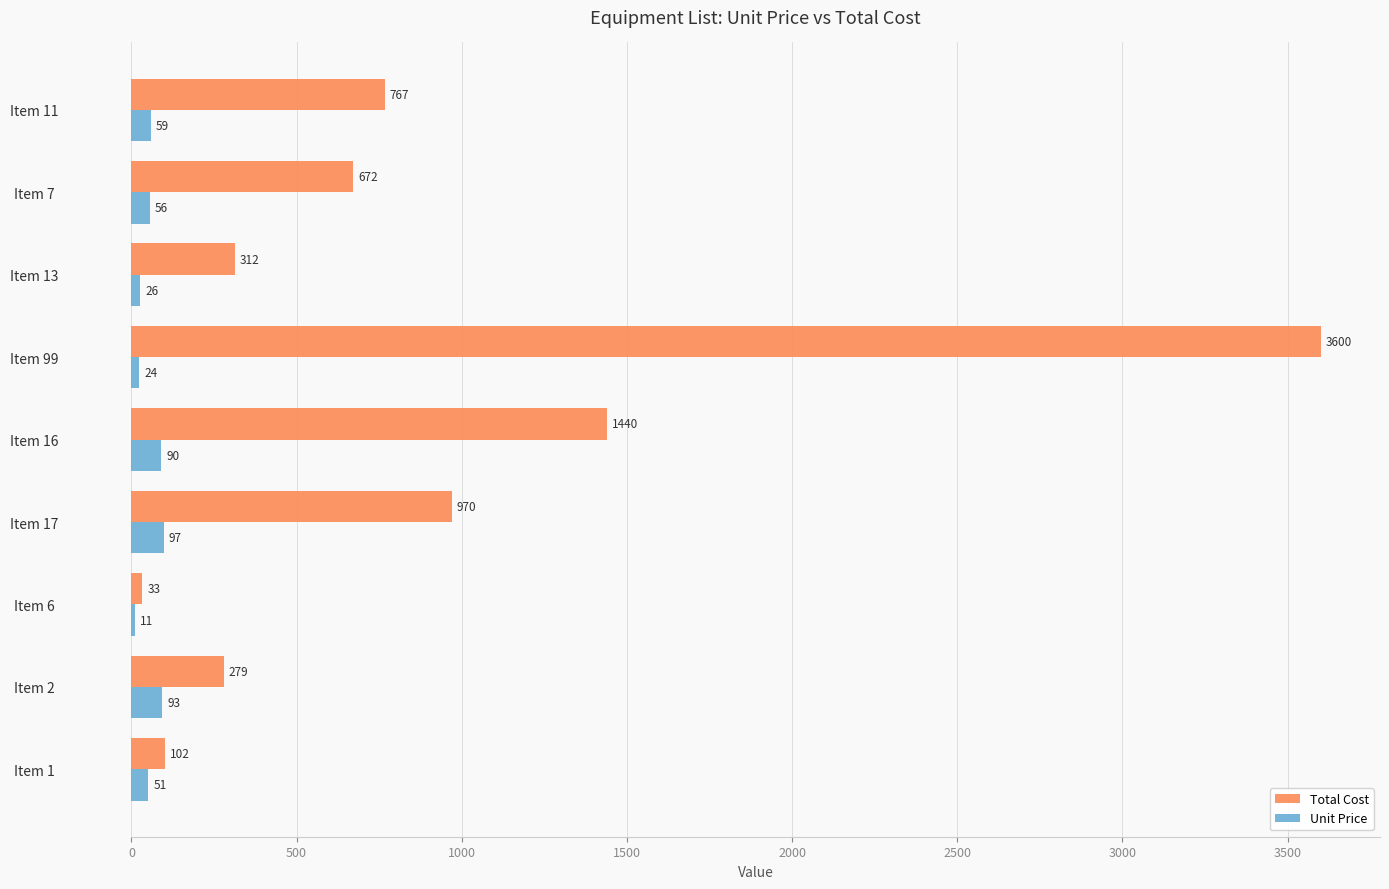

Count the number of data series in this chart.

2